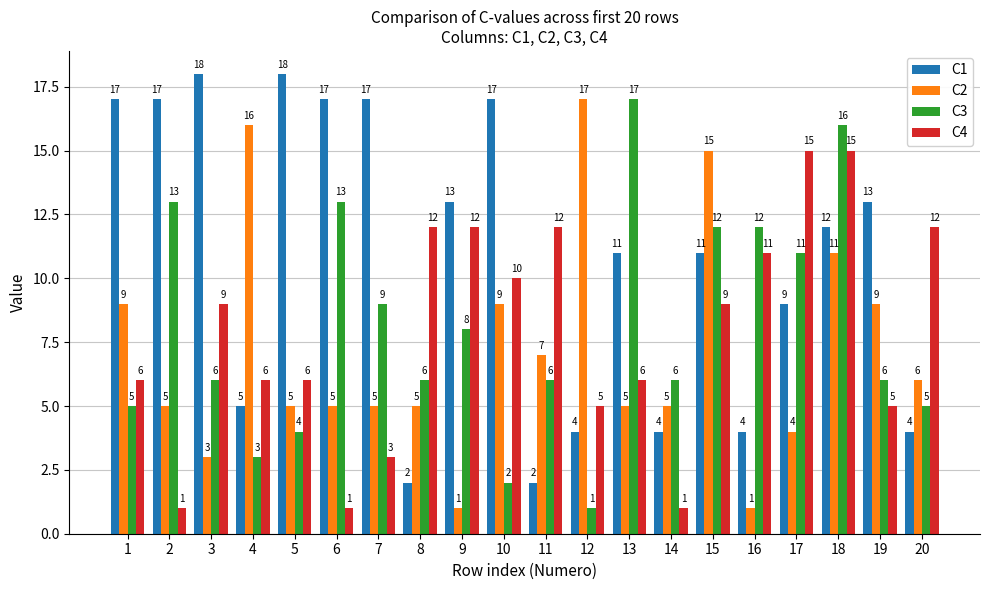

The C2 series shows 2 at 1. True or false?

False